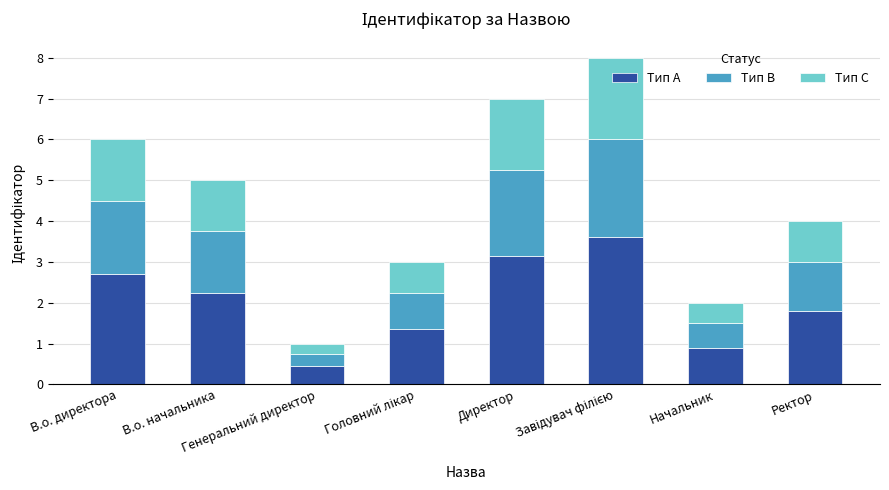

What is the maximum value for Тип A?

3.6